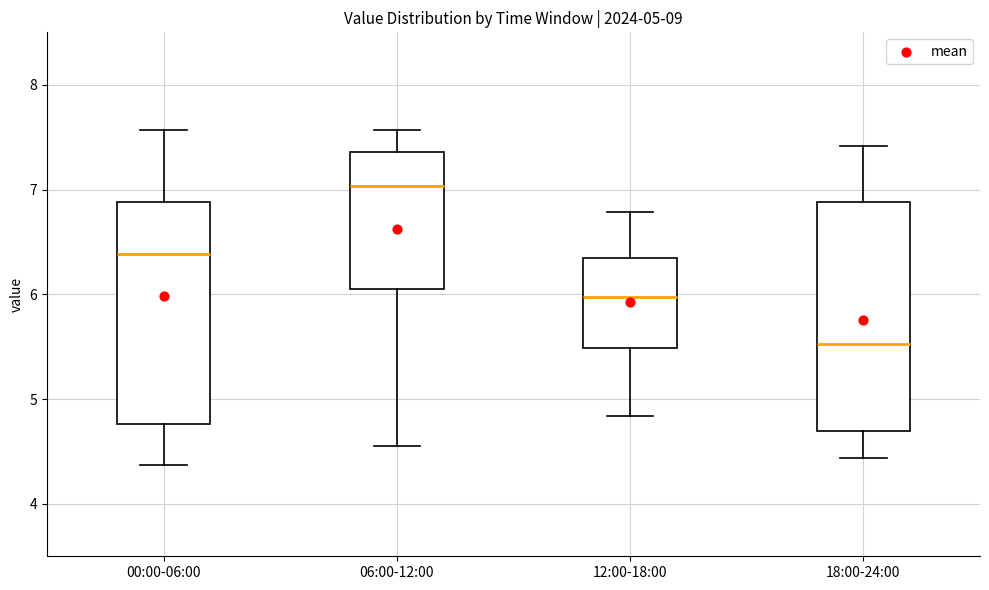

Which box has the highest median line?

06:00-12:00